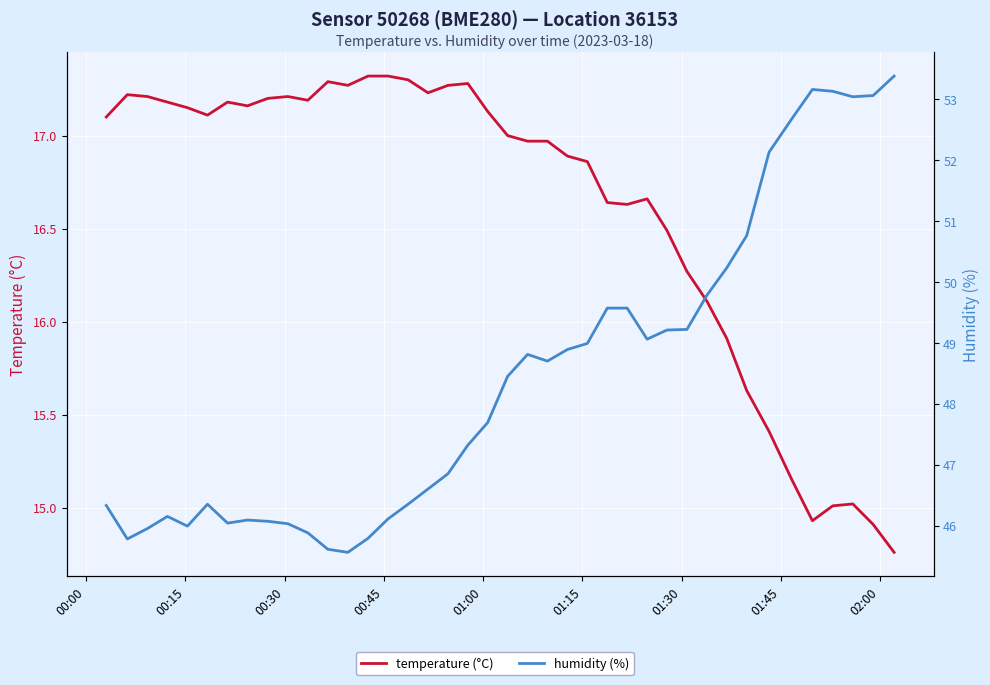

True or false: humidity (%) and temperature (°C) intersect in this chart.

False